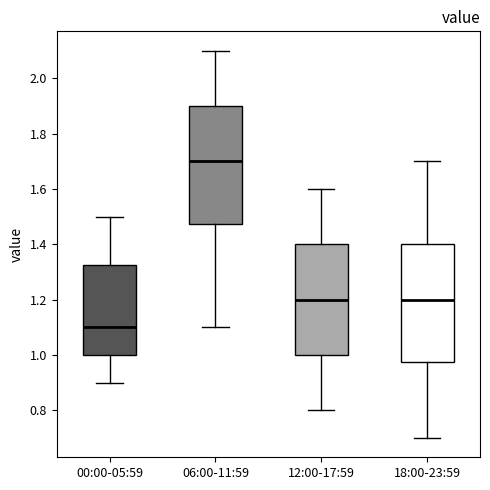

Reading left to right, transcribe this box plot: for each box, give where its median line is, the range the box spans, and where its two whiskers end, as read against the y-axis. The values are not printed on the chart, so give them approximately, as read against the axis.

00:00-05:59: median 1.10, box 1.00 to 1.32, whiskers 0.90 to 1.50
06:00-11:59: median 1.70, box 1.48 to 1.90, whiskers 1.10 to 2.10
12:00-17:59: median 1.20, box 1.00 to 1.40, whiskers 0.80 to 1.60
18:00-23:59: median 1.20, box 0.98 to 1.40, whiskers 0.70 to 1.70